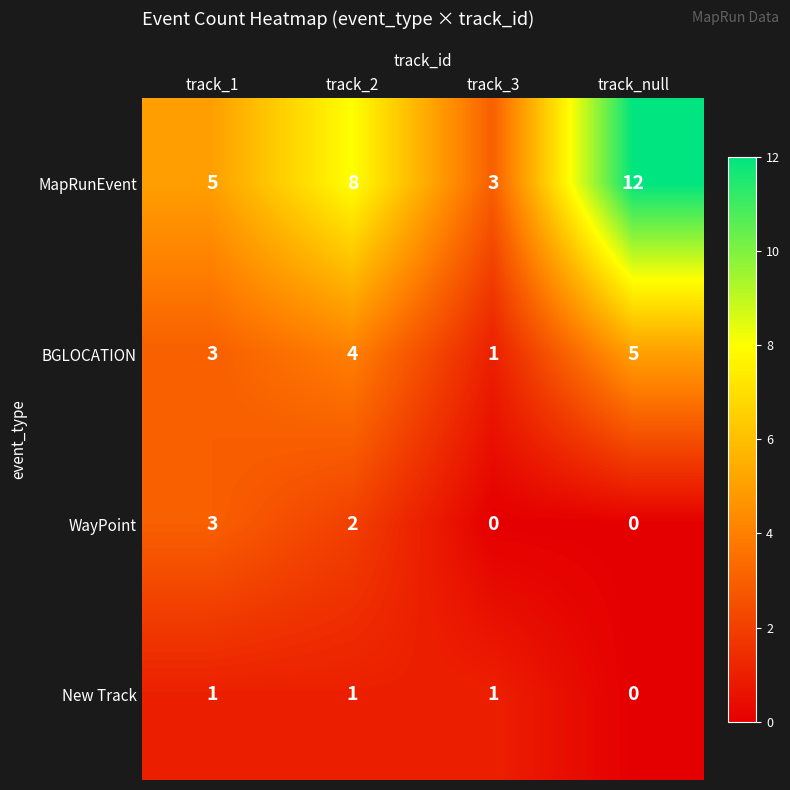

Reading left to right, transcribe all the data shown in this chart.

MapRunEvent: 5	8	3	12
BGLOCATION: 3	4	1	5
WayPoint: 3	2	0	0
New Track: 1	1	1	0